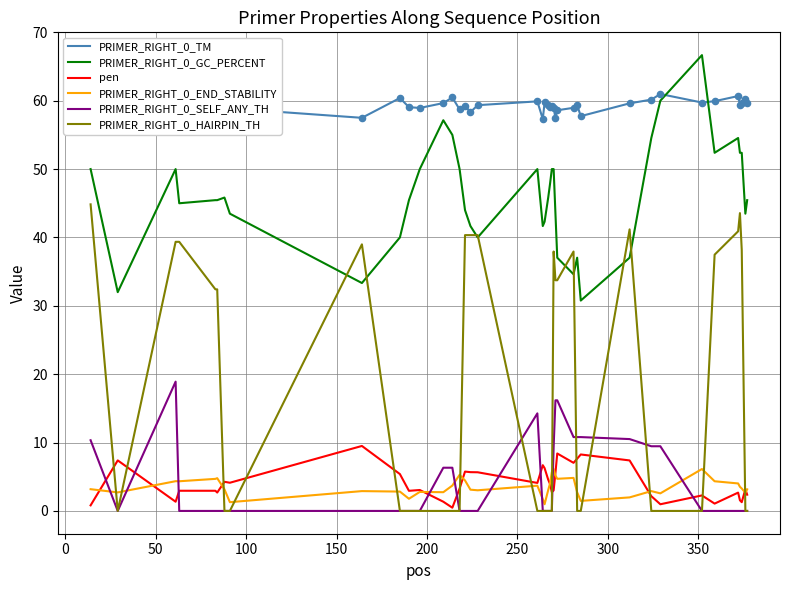

What is the maximum value for pen?

9.5